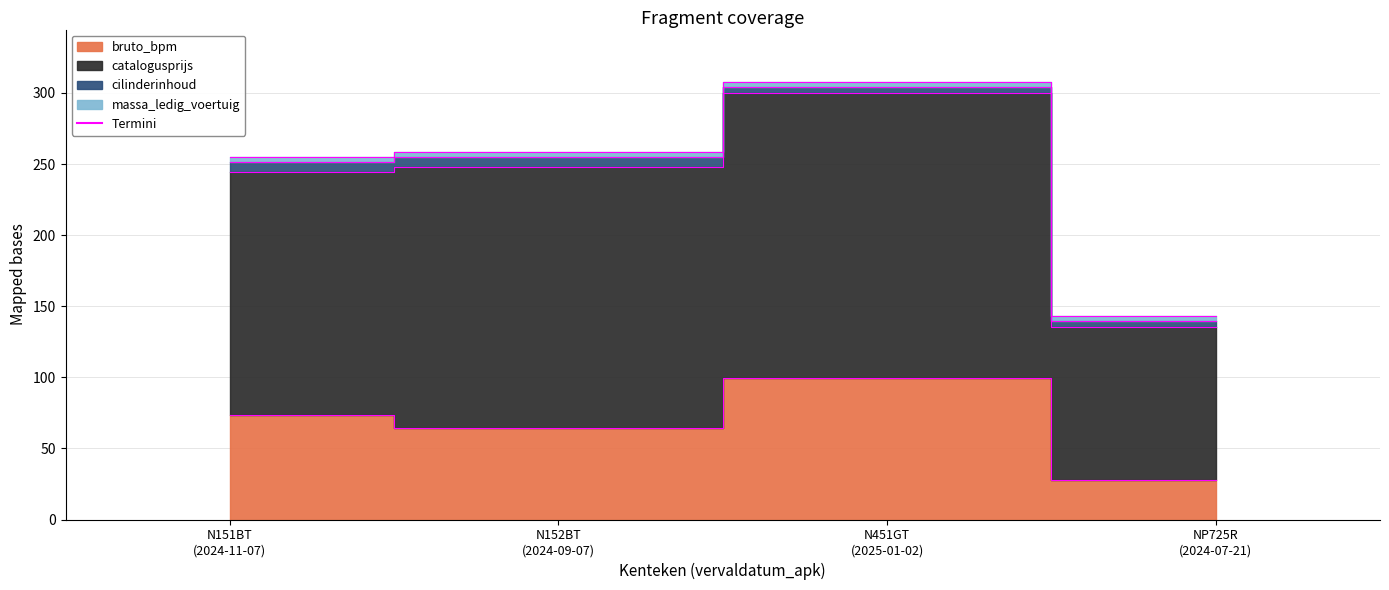

What is the greatest value displayed?

307.6